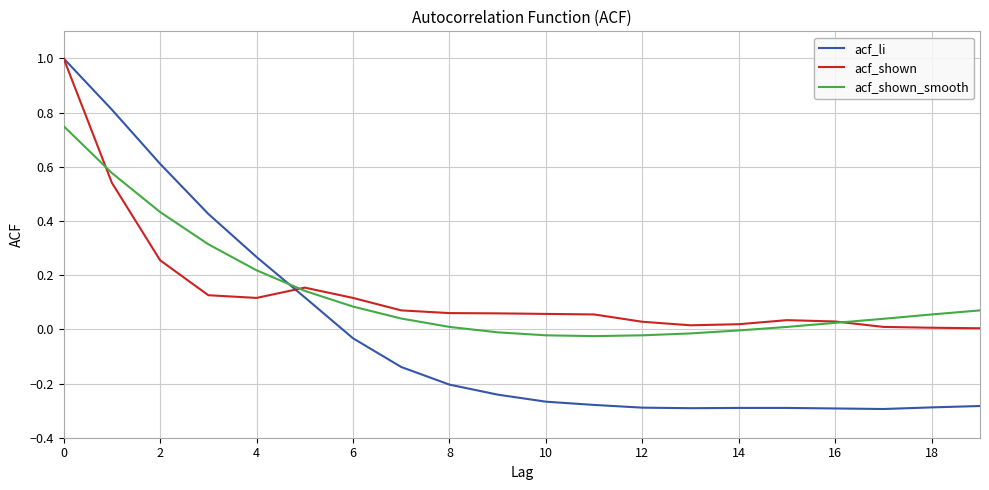

Which series has the widest spread of values?

acf_li